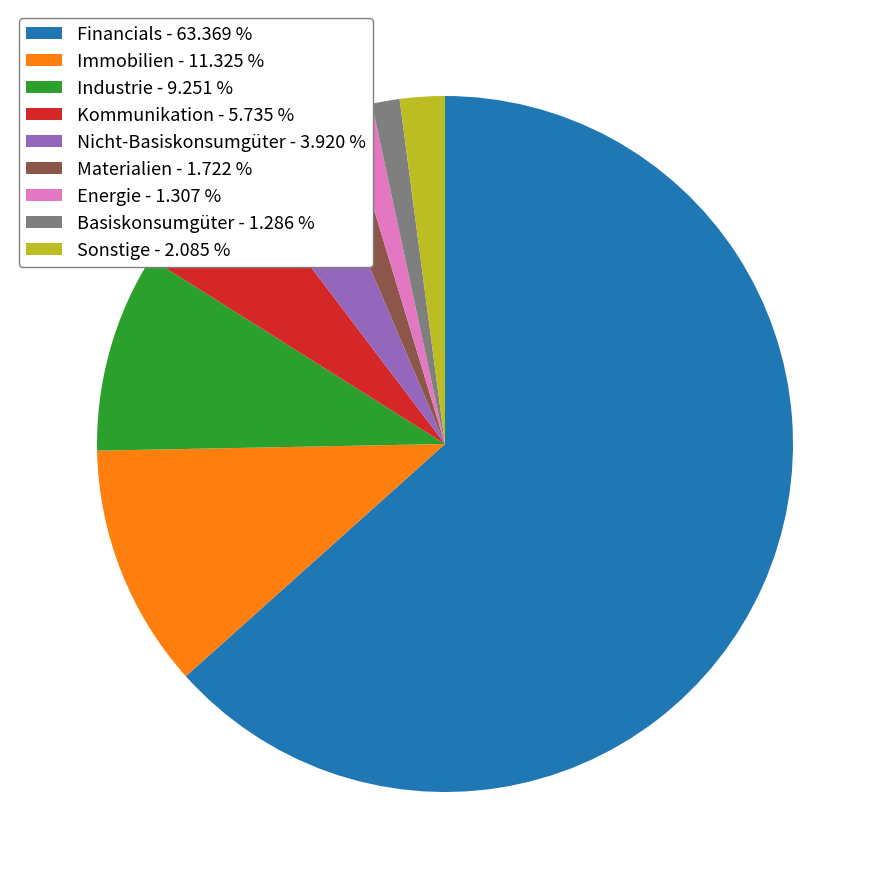

Do Industrie - 9.251 % and Financials - 63.369 % together represent more than half of the pie?

Yes